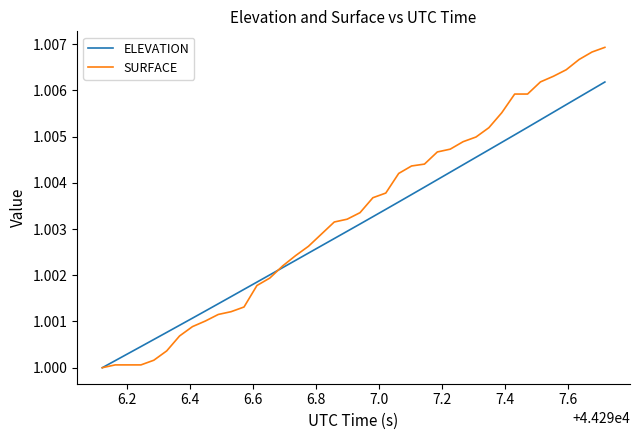

After their last crossing, which series has the higher values: ELEVATION or SURFACE?

SURFACE